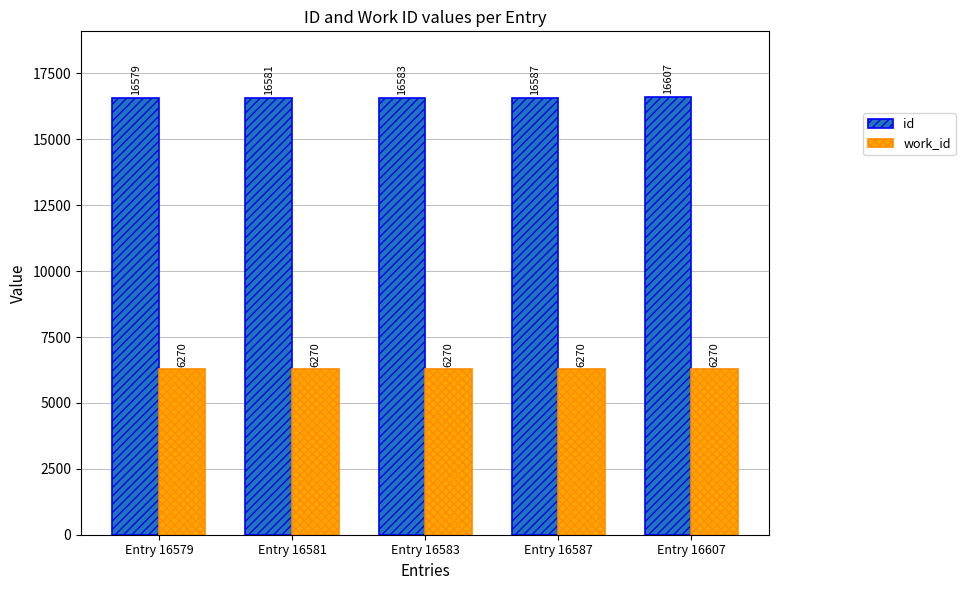

What is the approximate value of work_id at Entry 16583?

6270